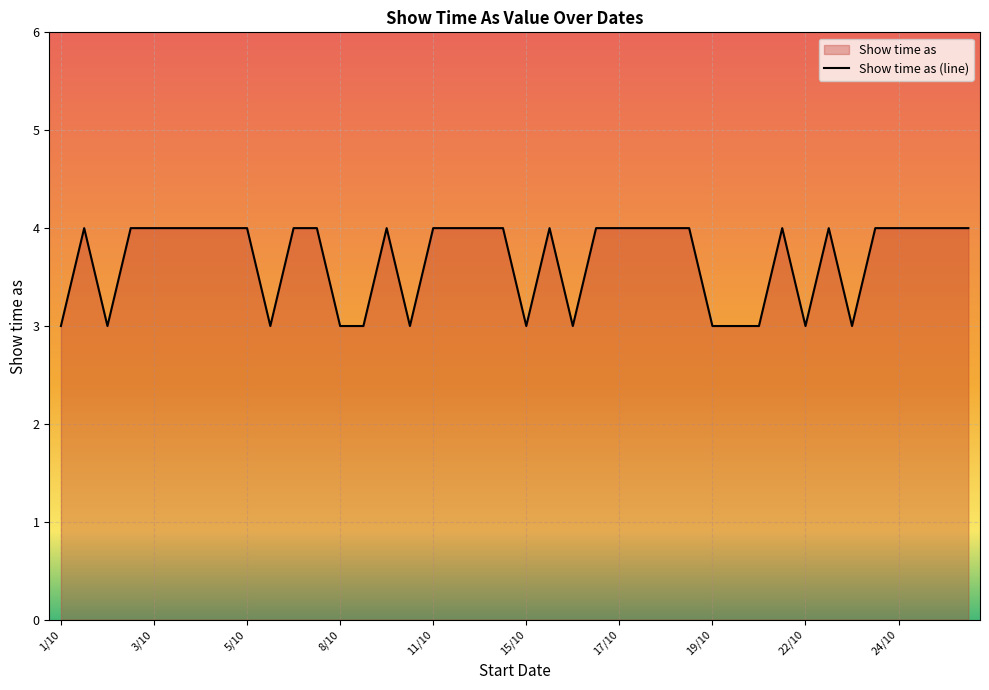

The value at 25/10 is 4. True or false?

True